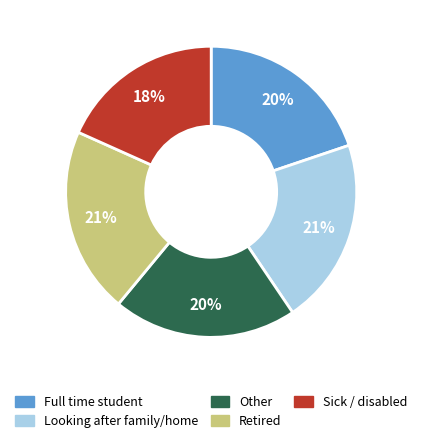

Is there any slice that represents more than half of the pie?

No